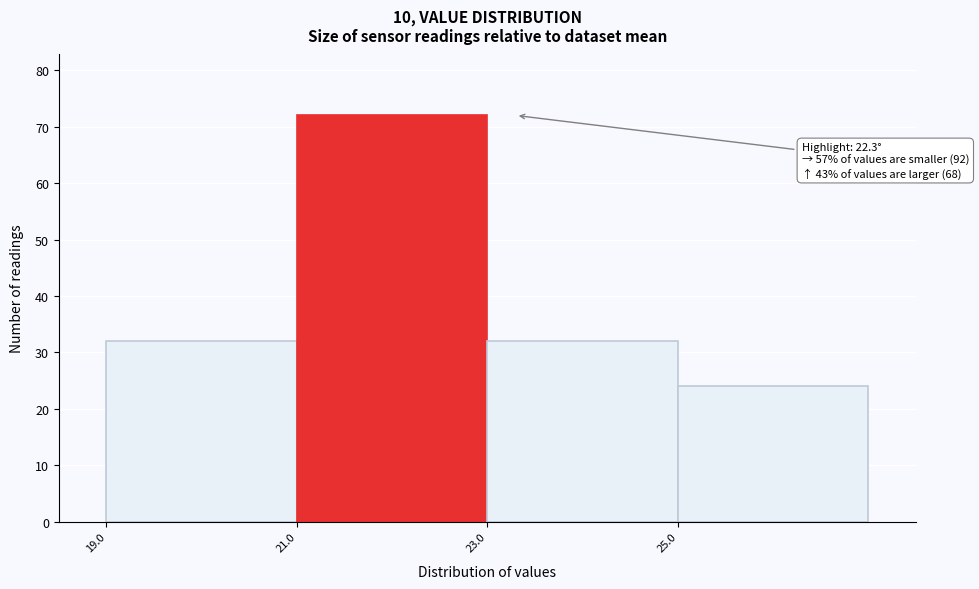

Which range on the x-axis has the tallest bar?

21 to 23